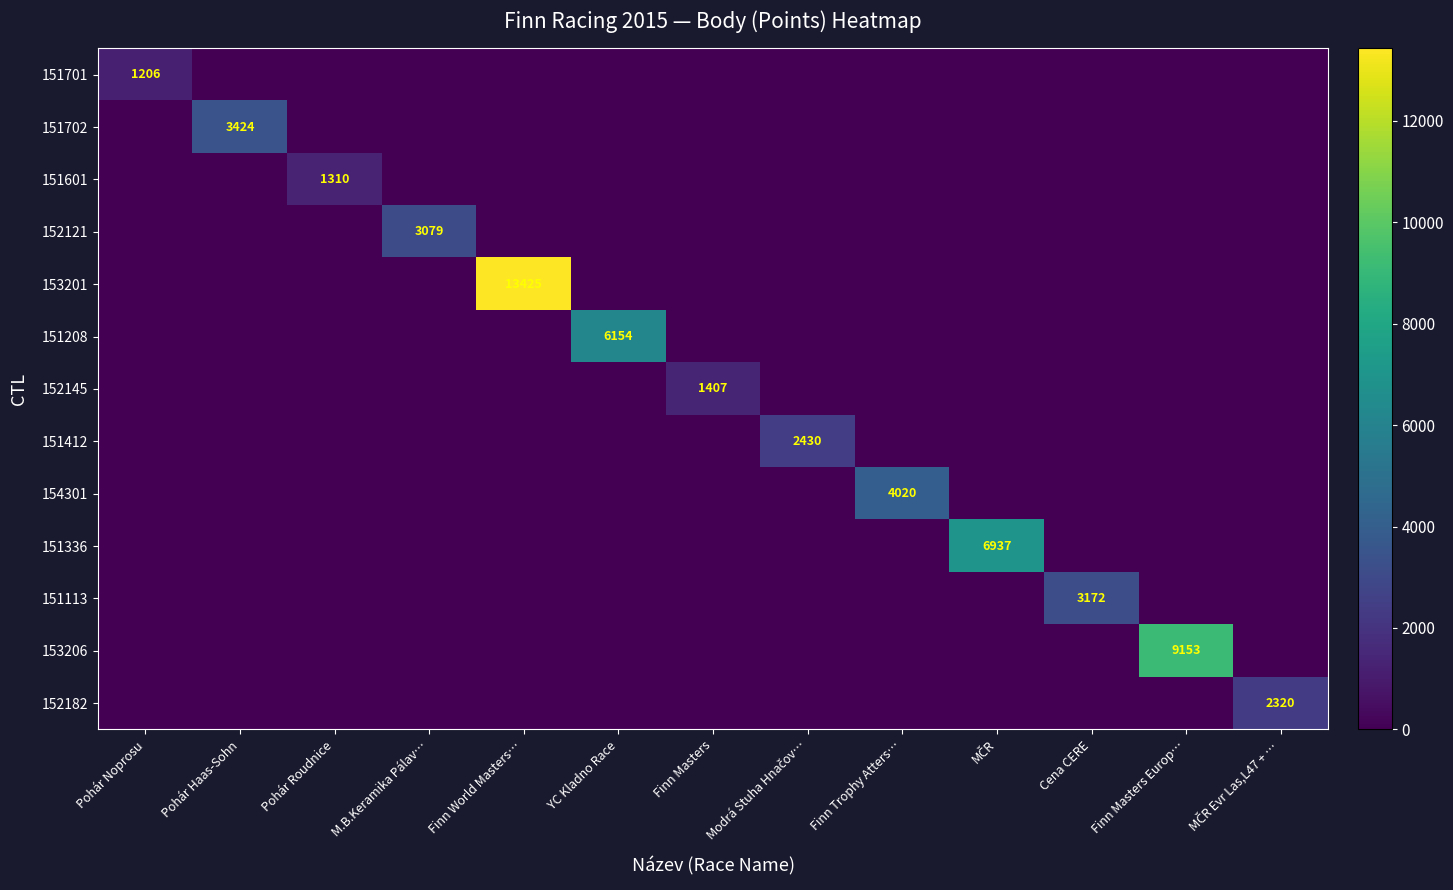

What is the average value of the 151702 series?

263